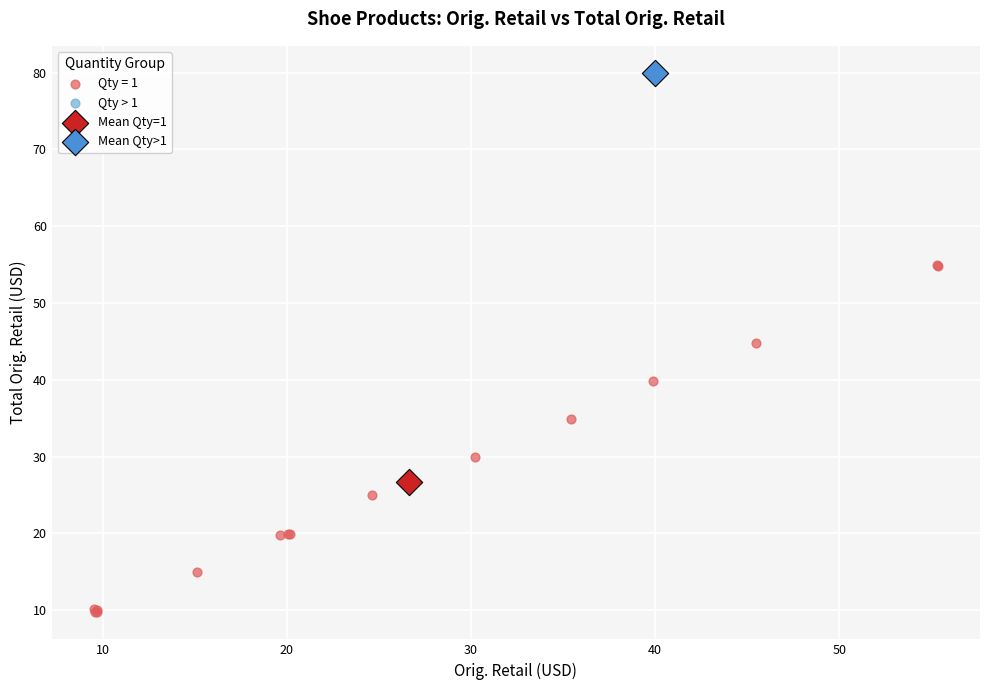

What are all the series names shown in the legend?

Qty = 1, Qty > 1, Mean Qty=1, Mean Qty>1